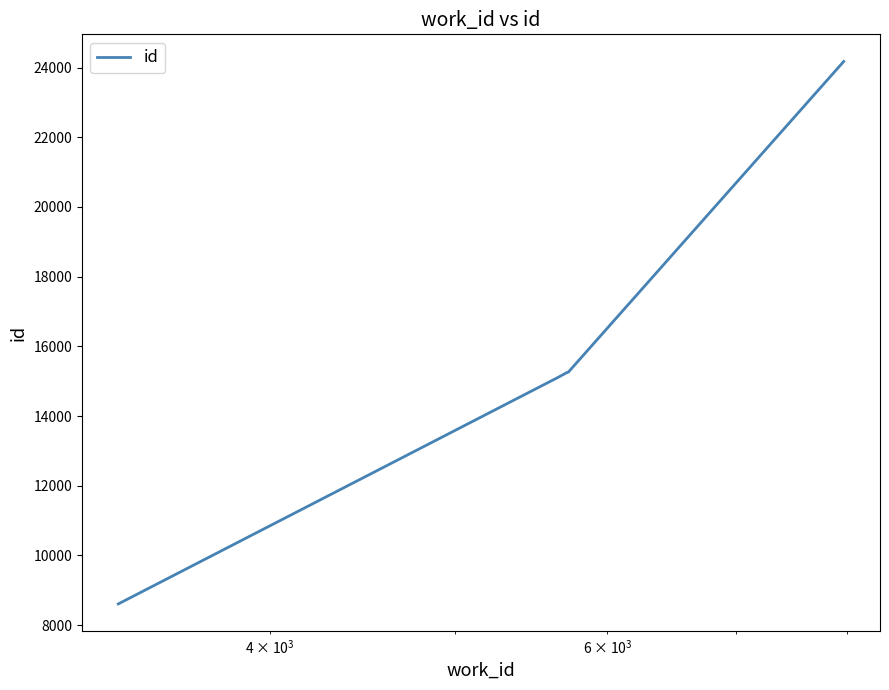

What is the difference between the maximum and second lowest values?

9062